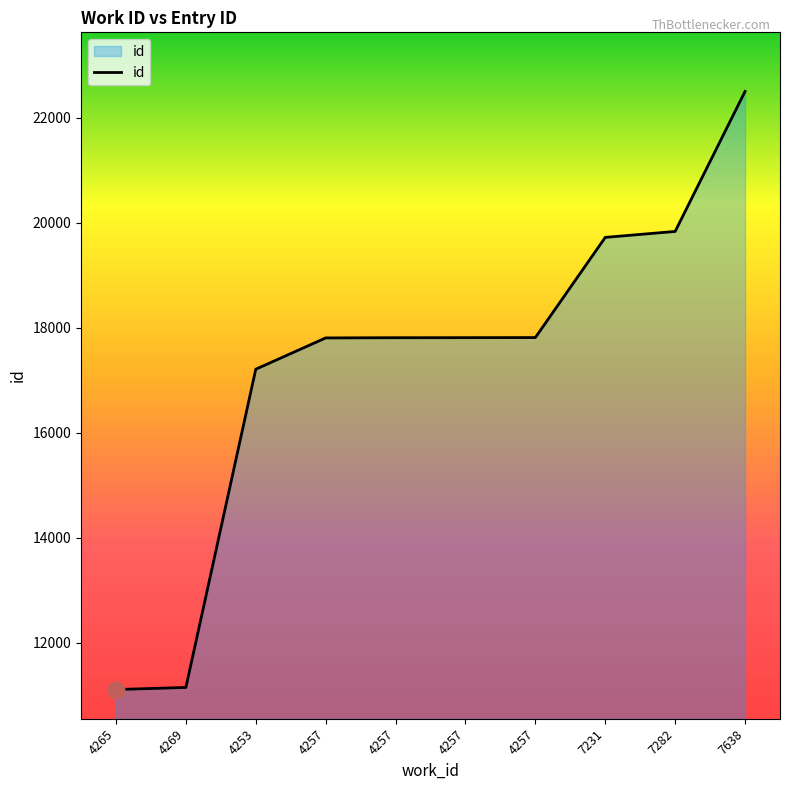

What is the change in value from 4265 to 4257?

+6702